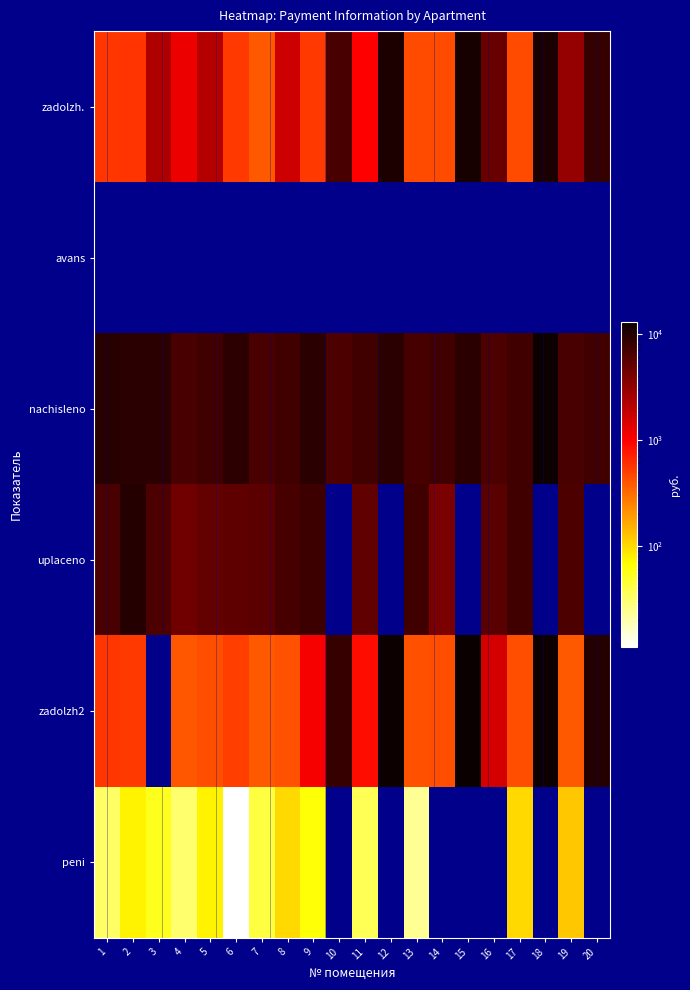

At how many categories does at least one series exceed 12477?

3